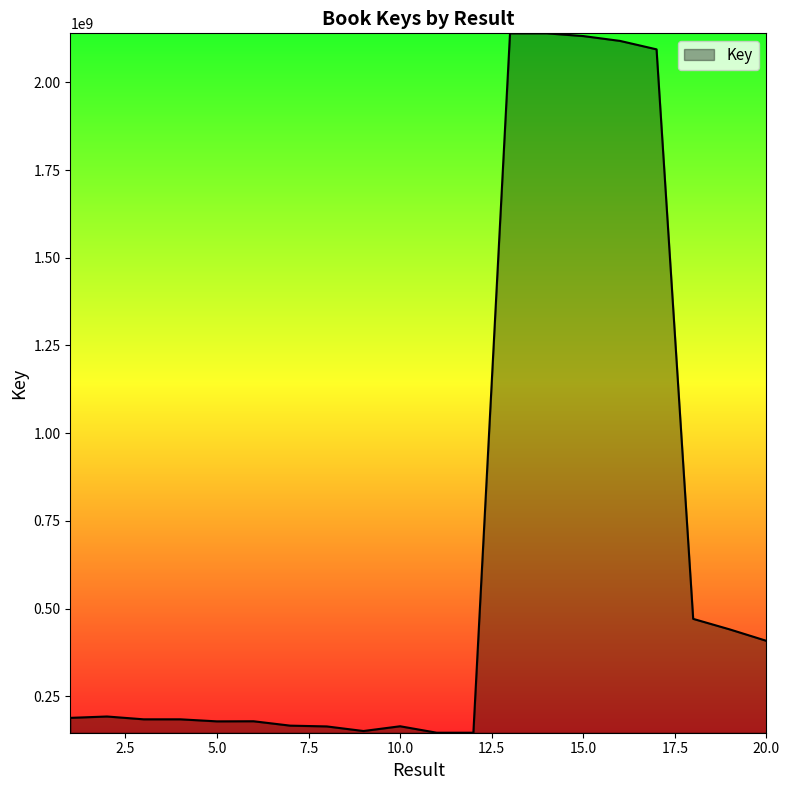

How many distinct data groups are displayed?

1